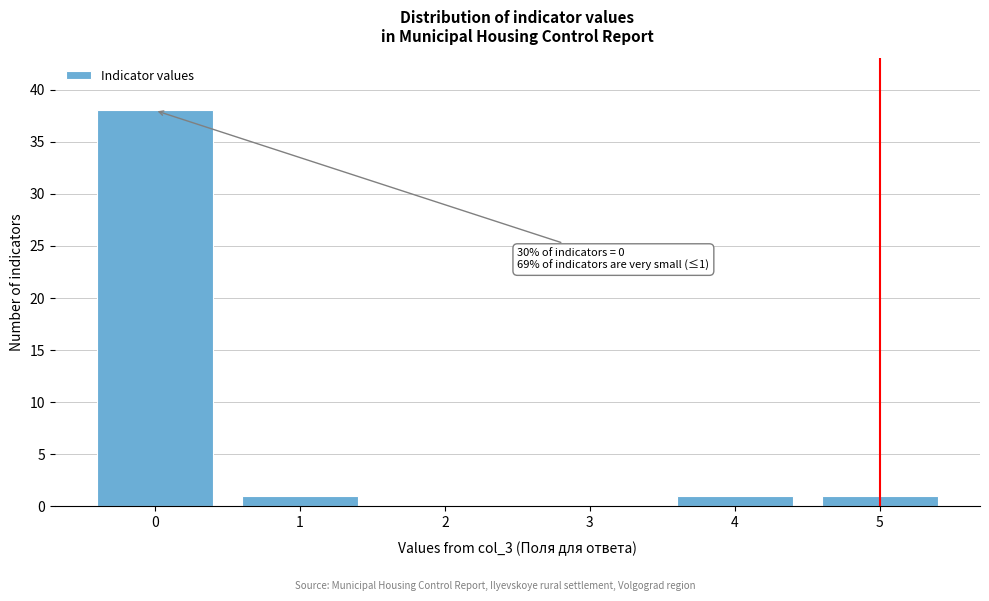

Reading right to left, what are all the values shown in this chart?

5=1	4=1	3=0	2=0	1=1	0=38